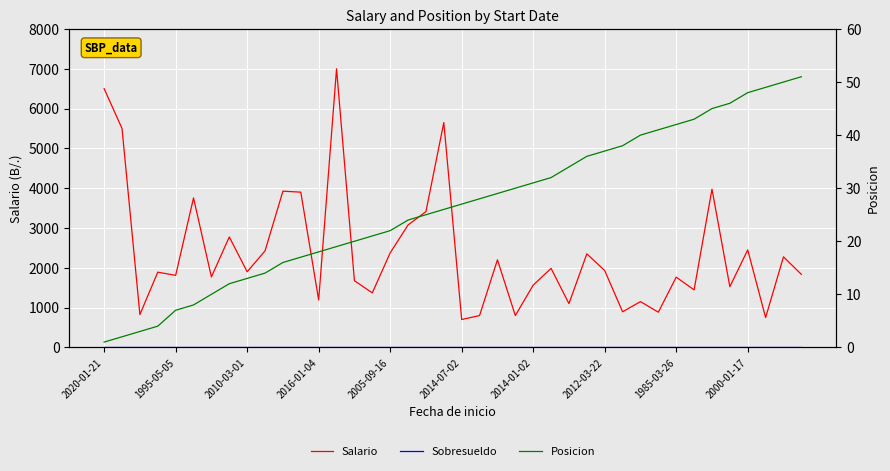

What is the label of the 30th point from the left?

29